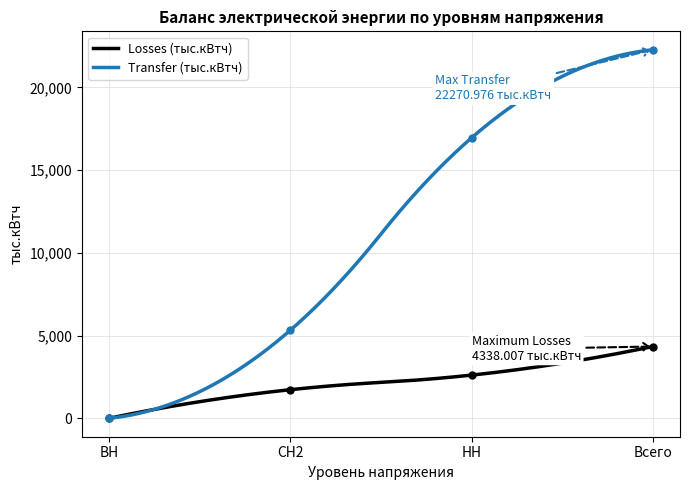

True or false: Transfer (тыс.кВтч) and Losses (тыс.кВтч) intersect in this chart.

False